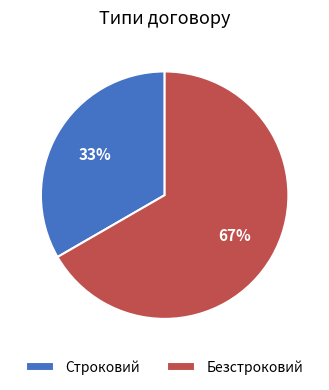

To the nearest percent, what is the combined percentage of Строковий and Безстроковий?

100%